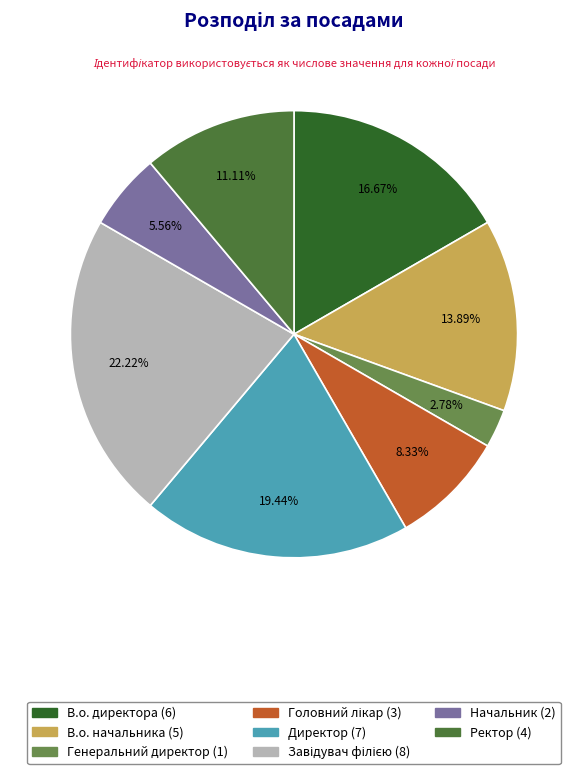

Which slice is the smallest?

Генеральний директор